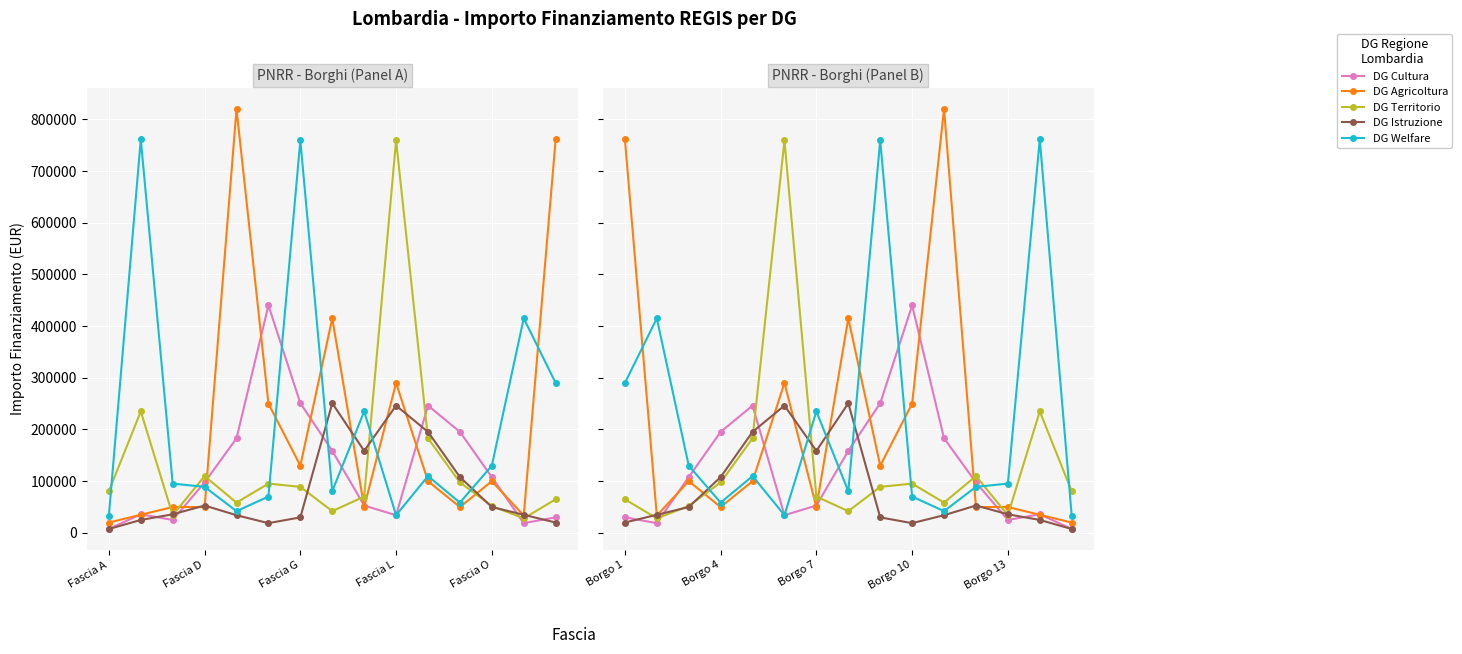

True or false: DG Agricoltura and DG Cultura intersect in this chart.

True